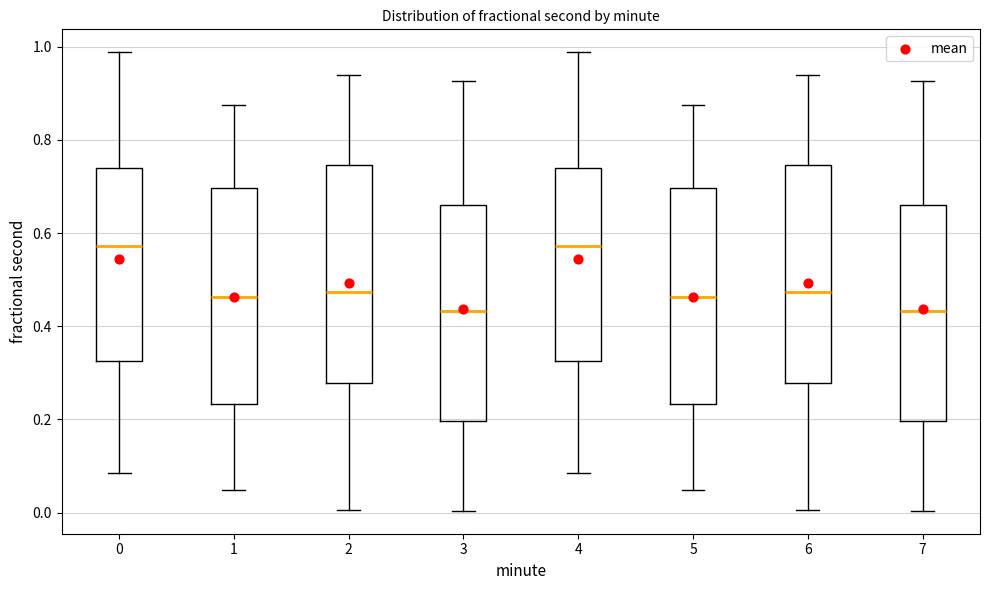

Reading left to right, read every box against the y-axis: the position of its median line, the range the box covers, and the ends of its whiskers. The values are not printed on the chart, so give them approximately, as read against the axis.

0: median 0.58, box 0.32 to 0.74, whiskers 0.08 to 0.98
1: median 0.46, box 0.24 to 0.70, whiskers 0.04 to 0.88
2: median 0.48, box 0.28 to 0.74, whiskers 0.00 to 0.94
3: median 0.44, box 0.20 to 0.66, whiskers 0.00 to 0.92
4: median 0.58, box 0.32 to 0.74, whiskers 0.08 to 0.98
5: median 0.46, box 0.24 to 0.70, whiskers 0.04 to 0.88
6: median 0.48, box 0.28 to 0.74, whiskers 0.00 to 0.94
7: median 0.44, box 0.20 to 0.66, whiskers 0.00 to 0.92